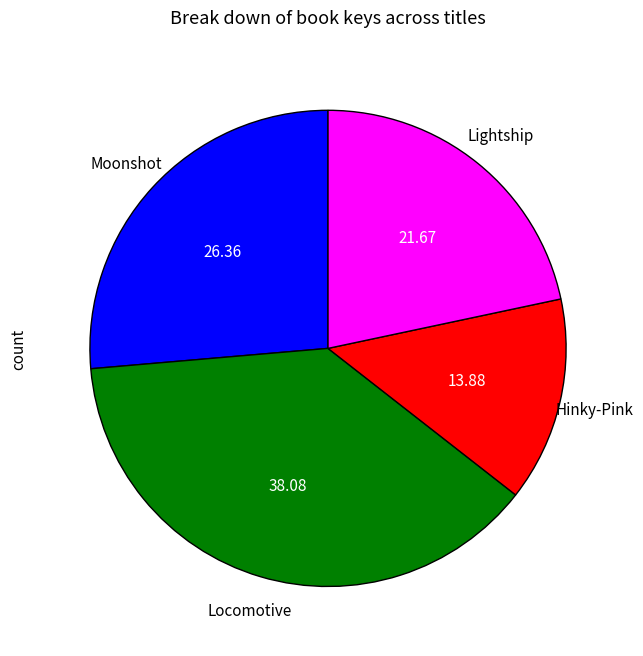

Between Hinky-Pink and Locomotive, which is larger?

Locomotive